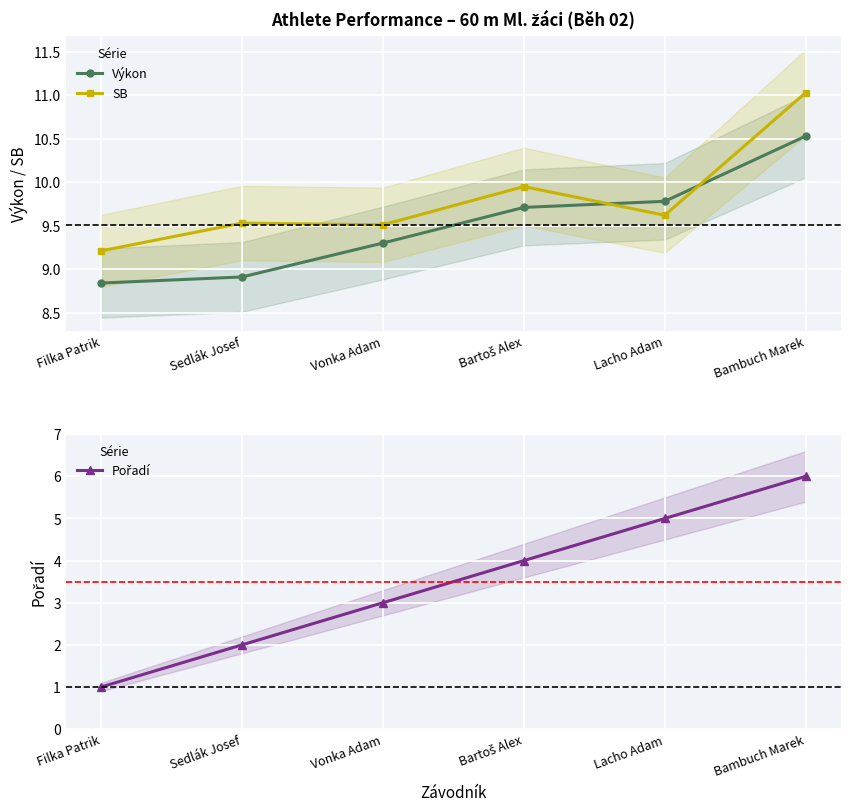

What is the approximate value of Pořadí at Sedlák Josef?

2.0